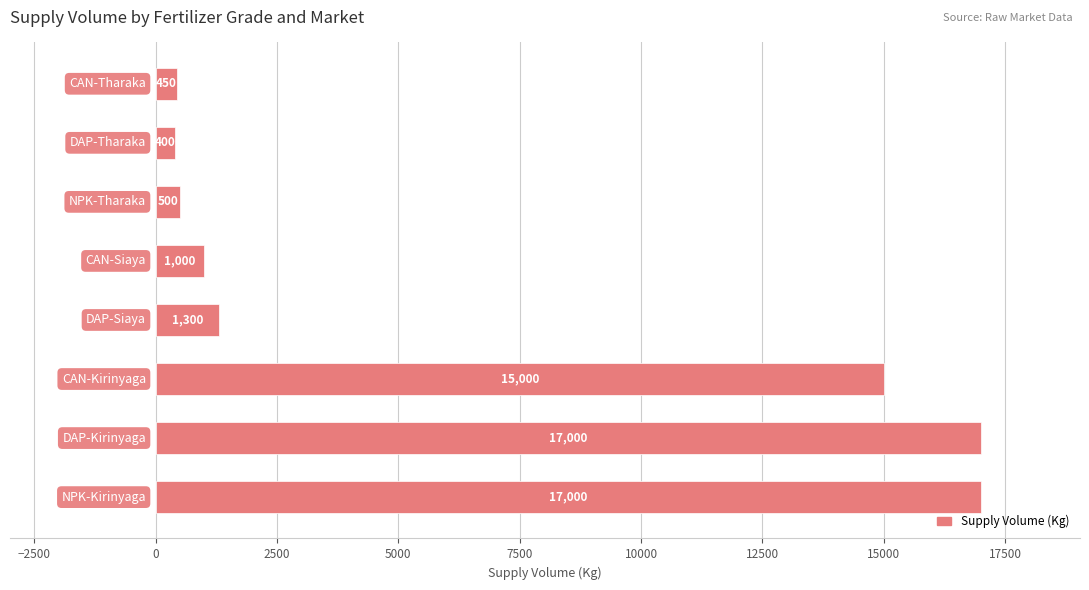

Does the chart contain stacked bars?

No